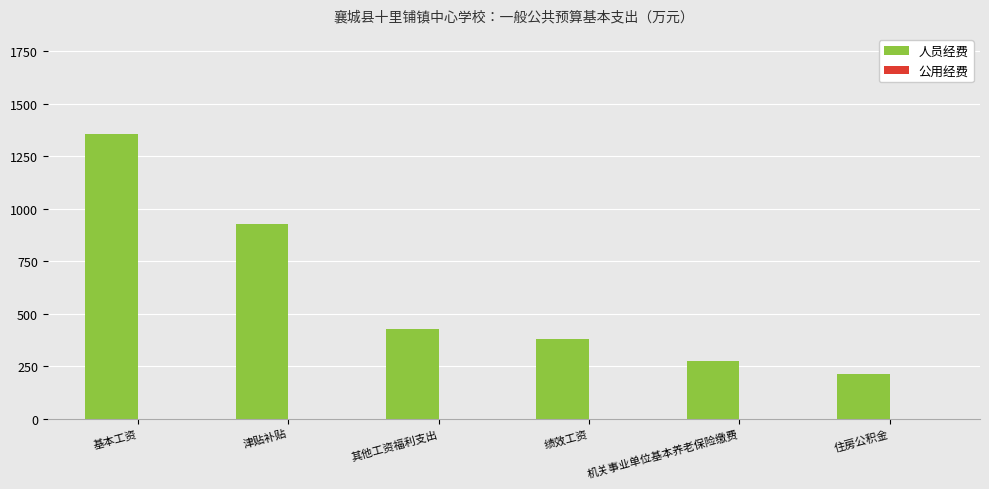

Reading right to left, list all the values displayed in this chart.

211.9	274.1	380.4	427.0	927.6	1358.3